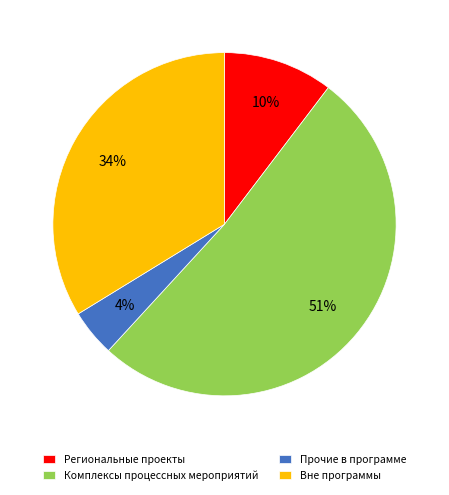

Combined, do Прочие в программе and Комплексы процессных мероприятий account for over 50%?

Yes